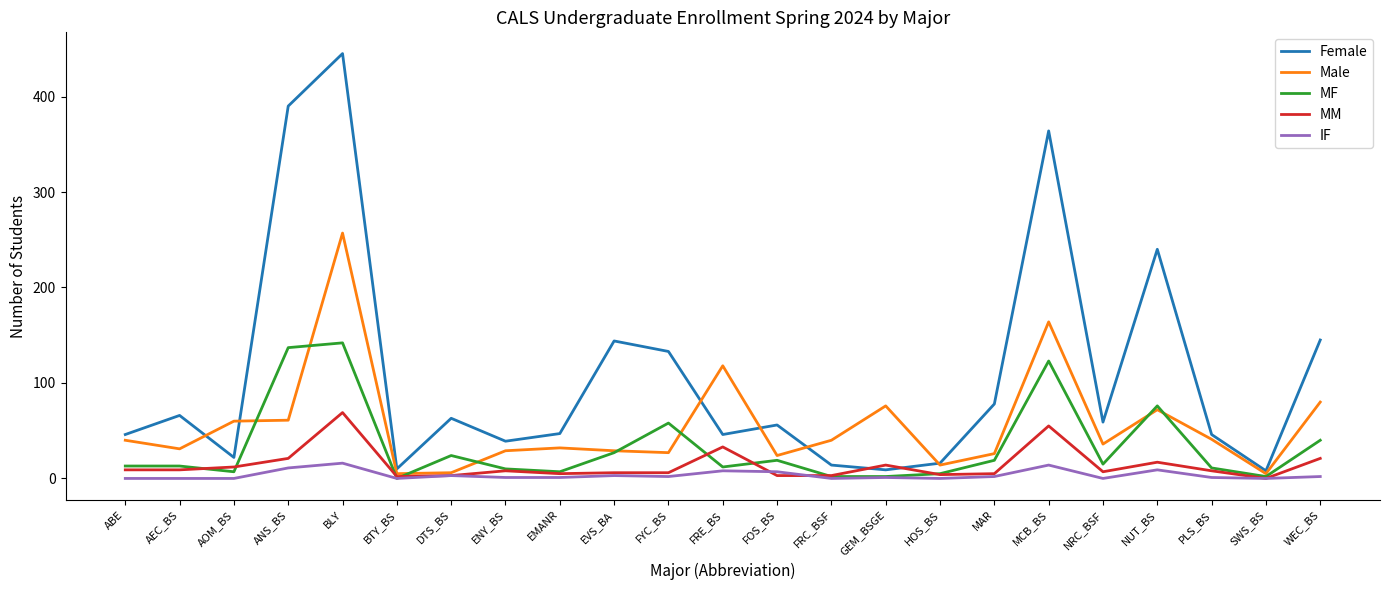

Which label corresponds to the largest value in the chart?

BLY